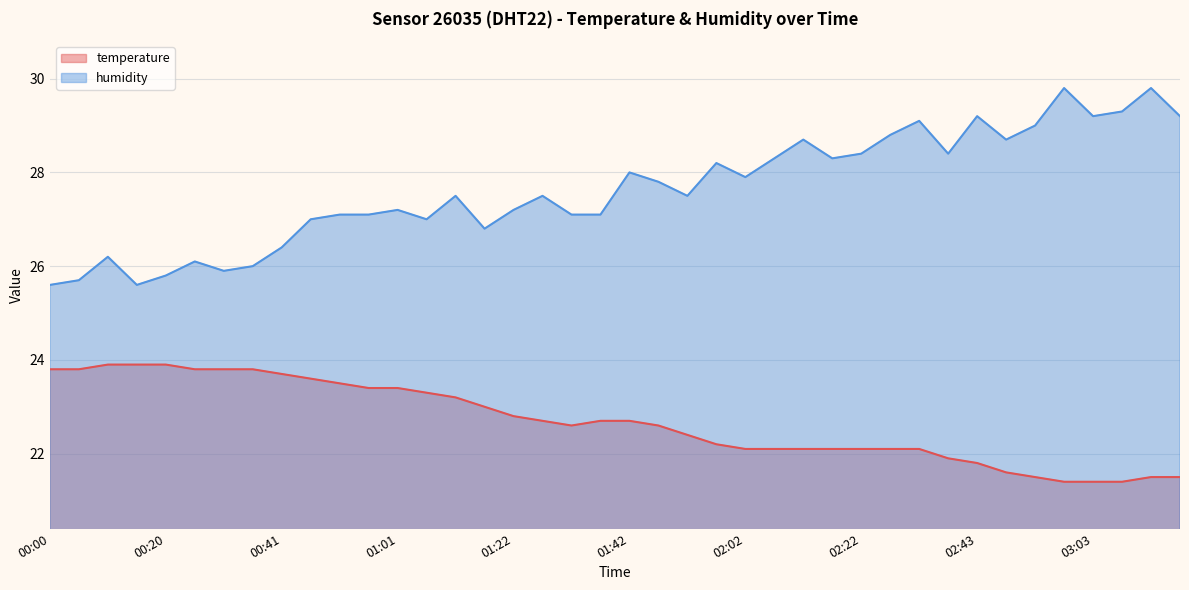

How many values in the temperature series are below 22?

9